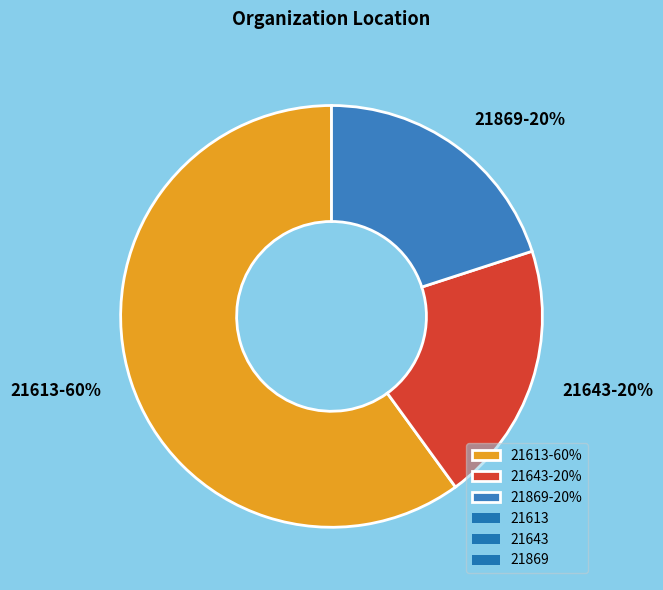

True or false: 21643 accounts for 32% of the total.

False